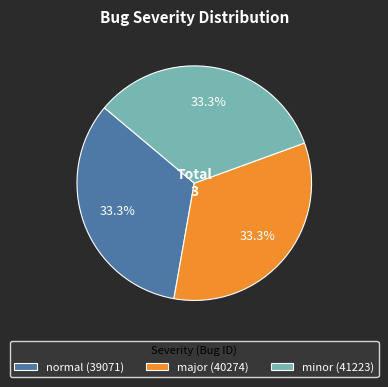

What portion of the pie excludes major (40274)?

66.7%